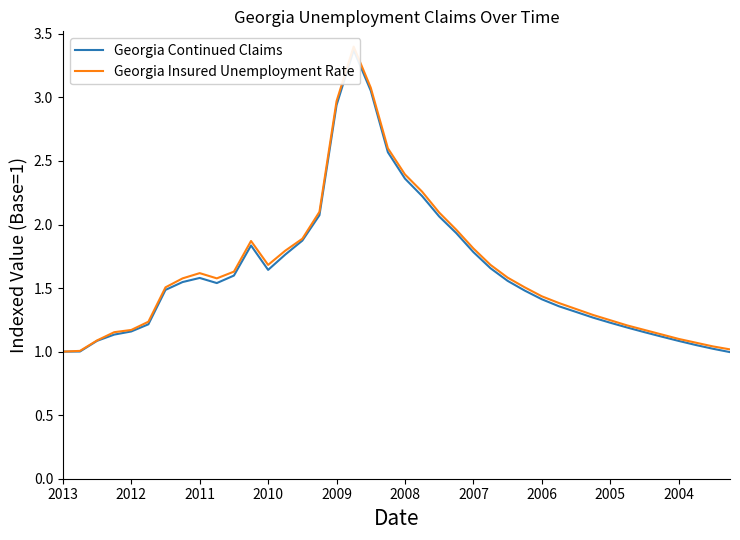

Rank the series by their maximum value, from highest to lowest.

Georgia Insured Unemployment Rate, Georgia Continued Claims